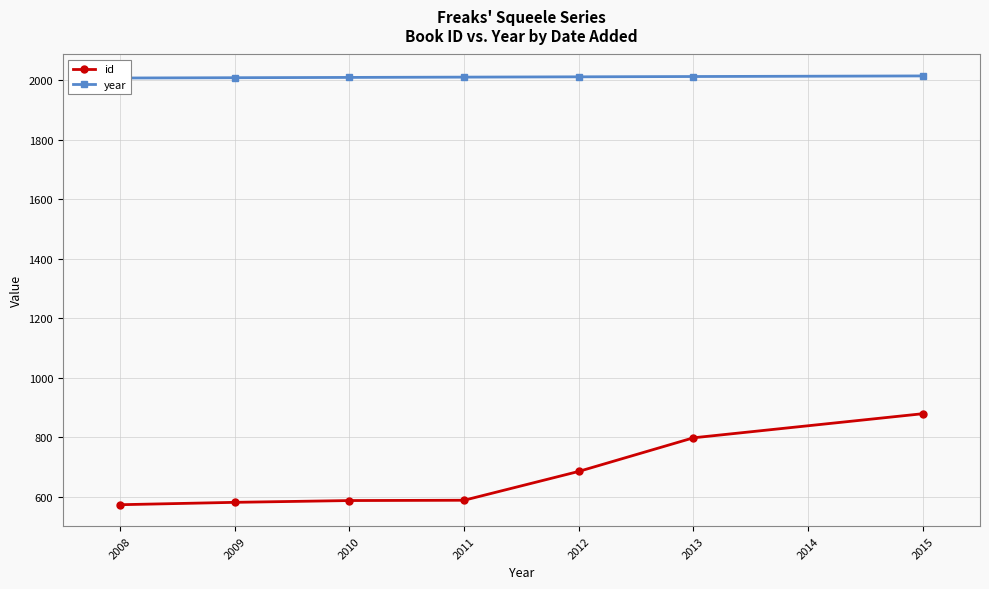

Is it true that id equals 879 at 2015?

True